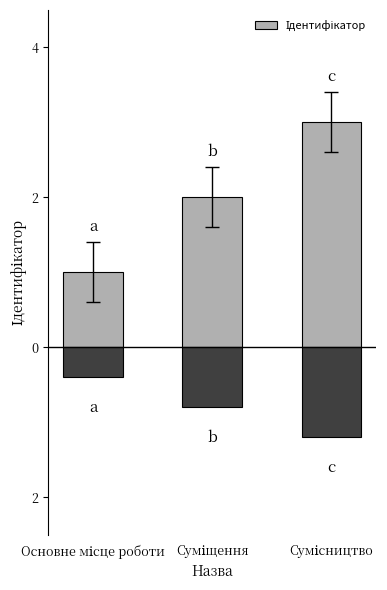

What is the average value?

2